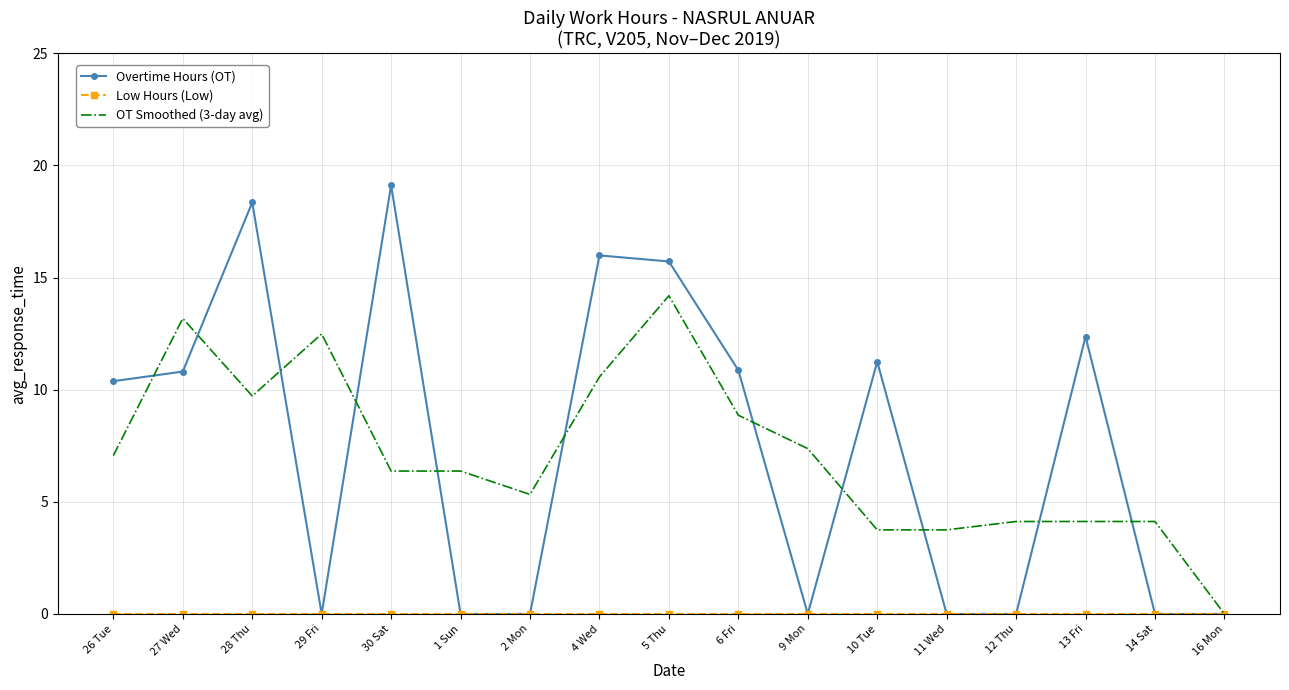

The Overtime Hours (OT) series shows -8.1 at 2 Mon. True or false?

False